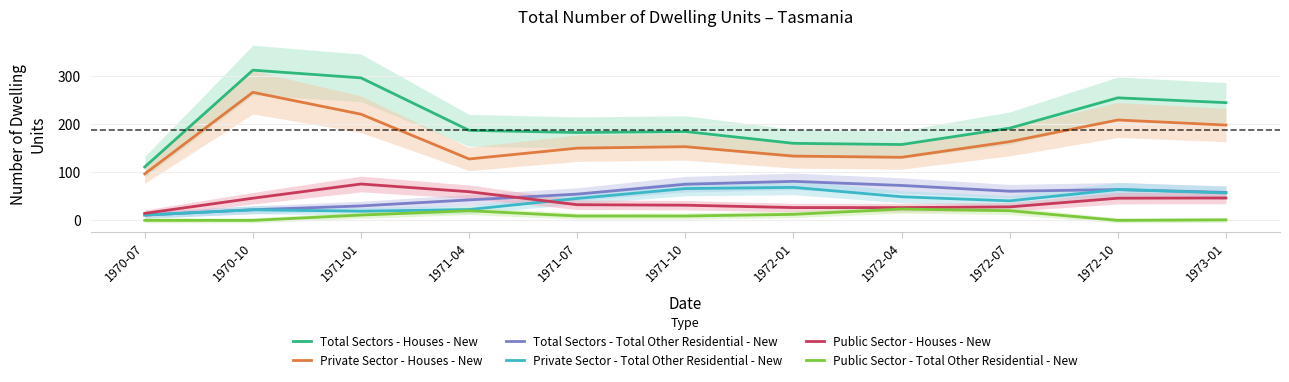

At which category does Private Sector - Total Other Residential - New reach its first local valley?

1971-01